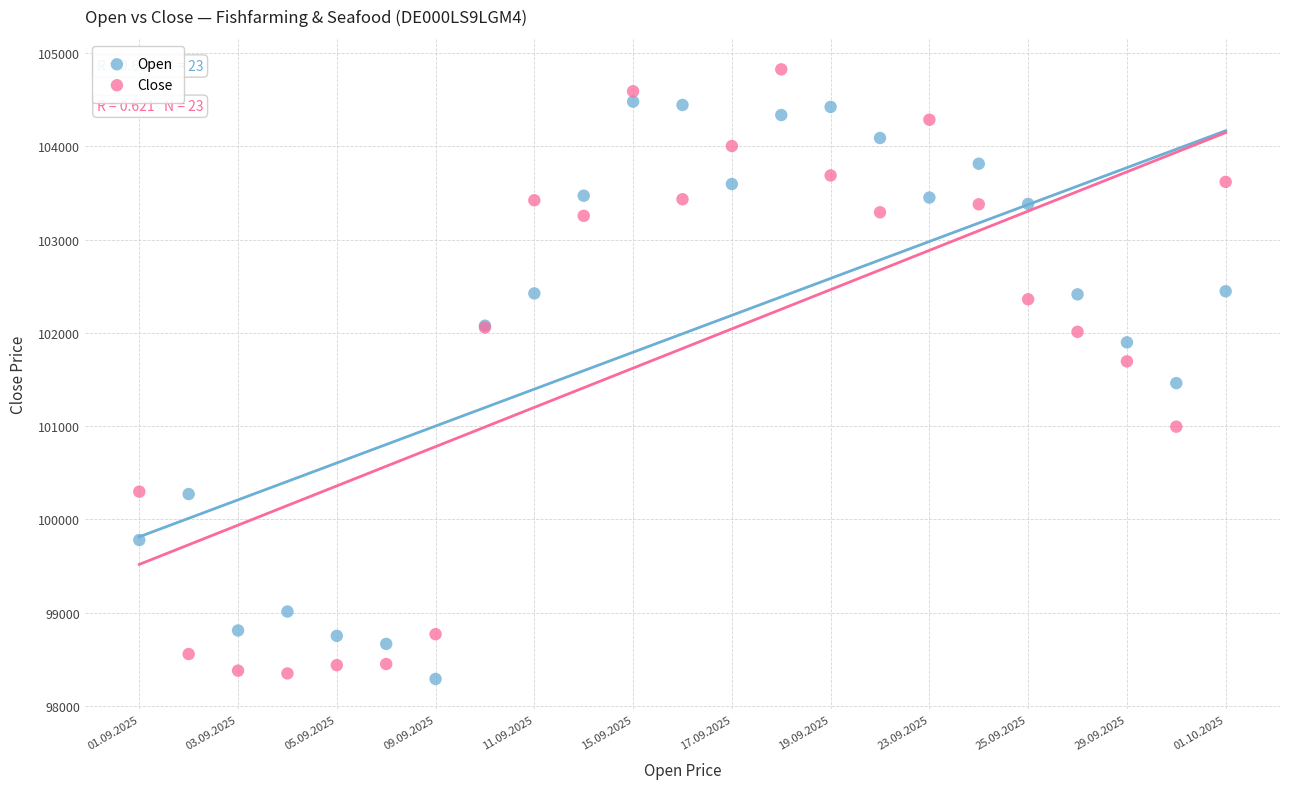

Which series reaches the maximum Y coordinate?

Close